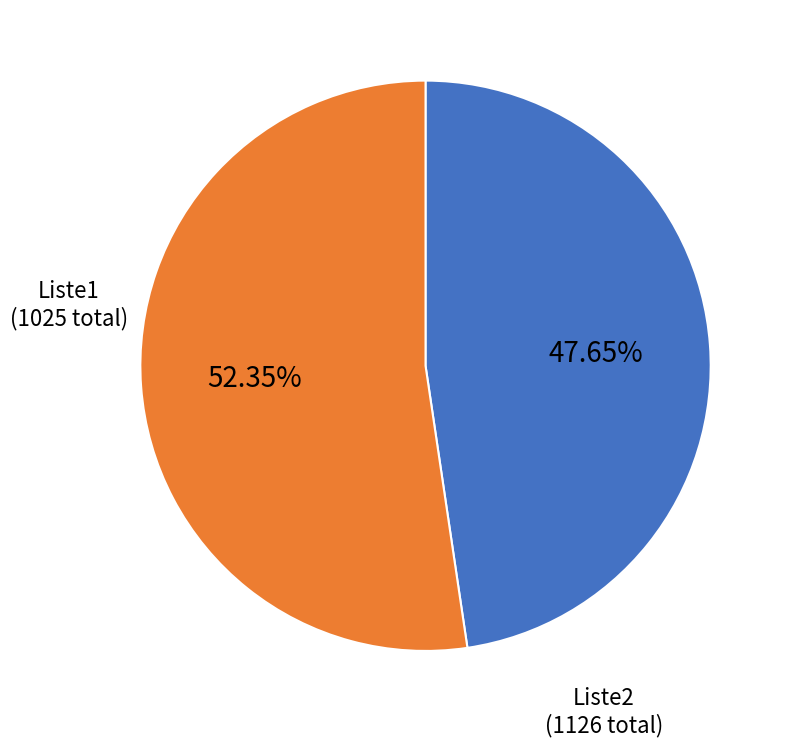

Between Liste2 and Liste1, which is larger?

Liste2